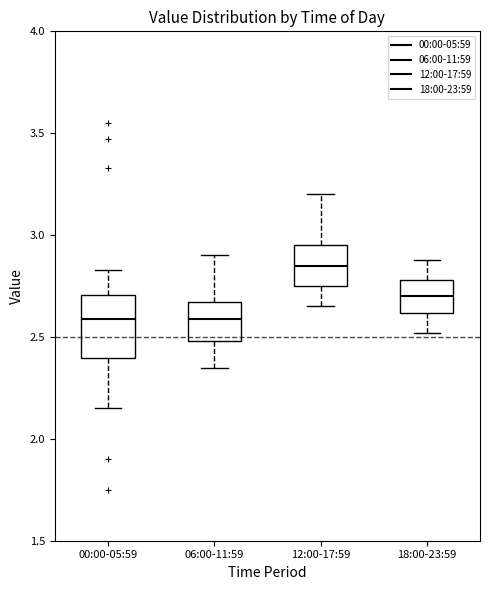

Reading left to right, read every box against the y-axis: the position of its median line, the range the box covers, and the ends of its whiskers. The values are not printed on the chart, so give them approximately, as read against the axis.

00:00-05:59: median 2.60, box 2.40 to 2.70, whiskers 2.15 to 2.85
06:00-11:59: median 2.60, box 2.50 to 2.65, whiskers 2.35 to 2.90
12:00-17:59: median 2.85, box 2.75 to 2.95, whiskers 2.65 to 3.20
18:00-23:59: median 2.70, box 2.60 to 2.80, whiskers 2.50 to 2.90